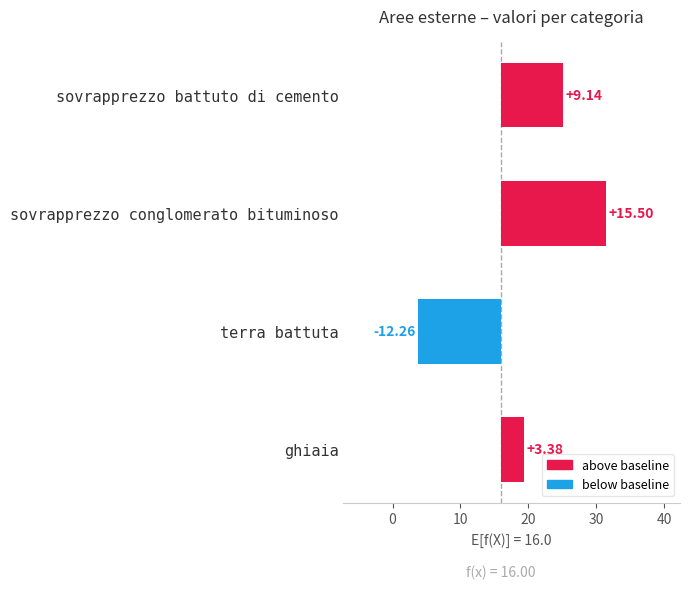

What is the value of the 1st bar from the left?

9.1